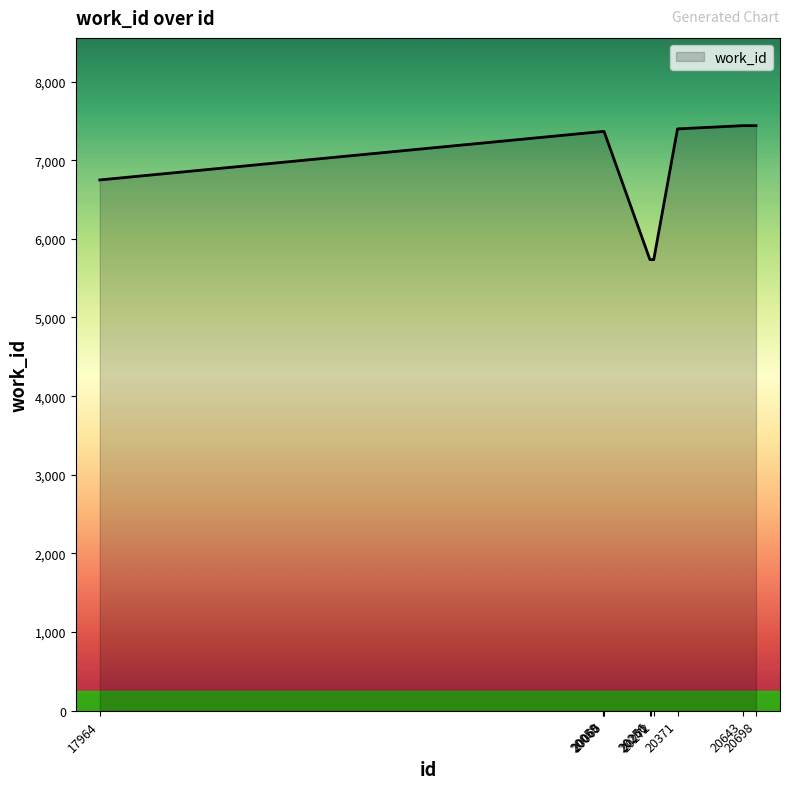

What is the maximum value shown in the chart?

7439